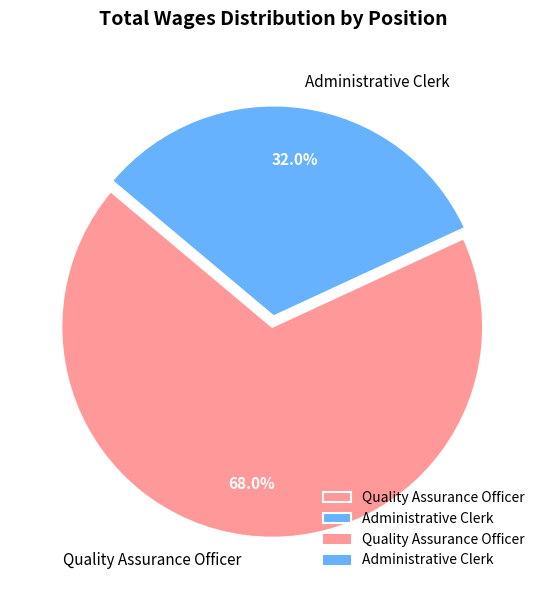

To the nearest percent, what is the combined percentage of Quality Assurance Officer and Administrative Clerk?

100%